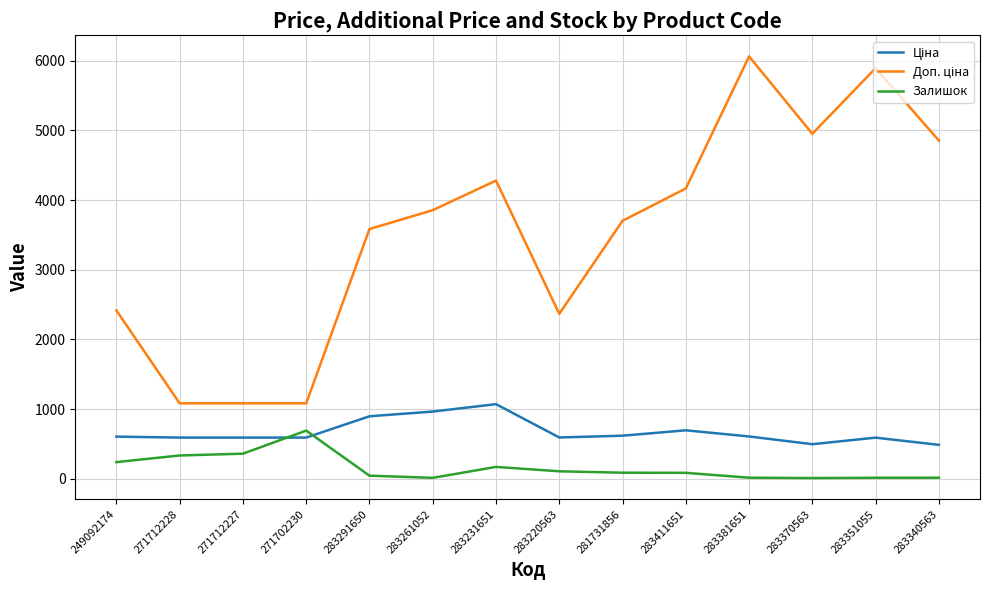

What is the maximum value shown in the chart?

6061.2